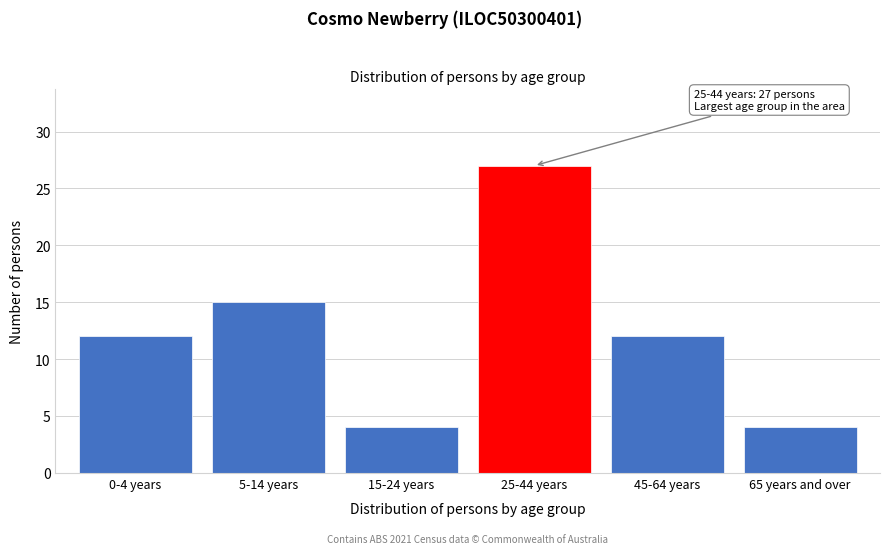

Reading left to right, what are all the values shown in this chart?

12	15	4	27	12	4